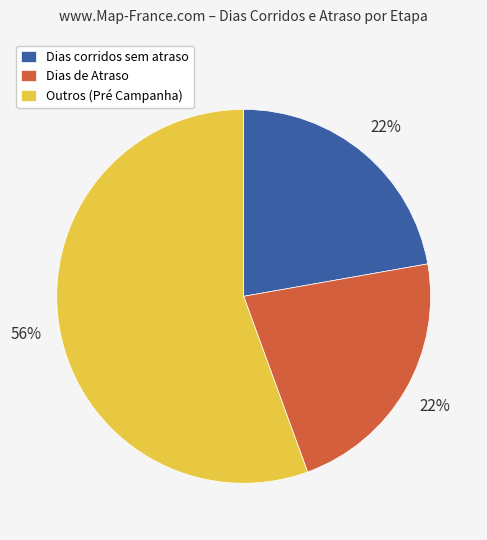

To the nearest percent, what percentage of the pie is Dias corridos sem atraso?

22%